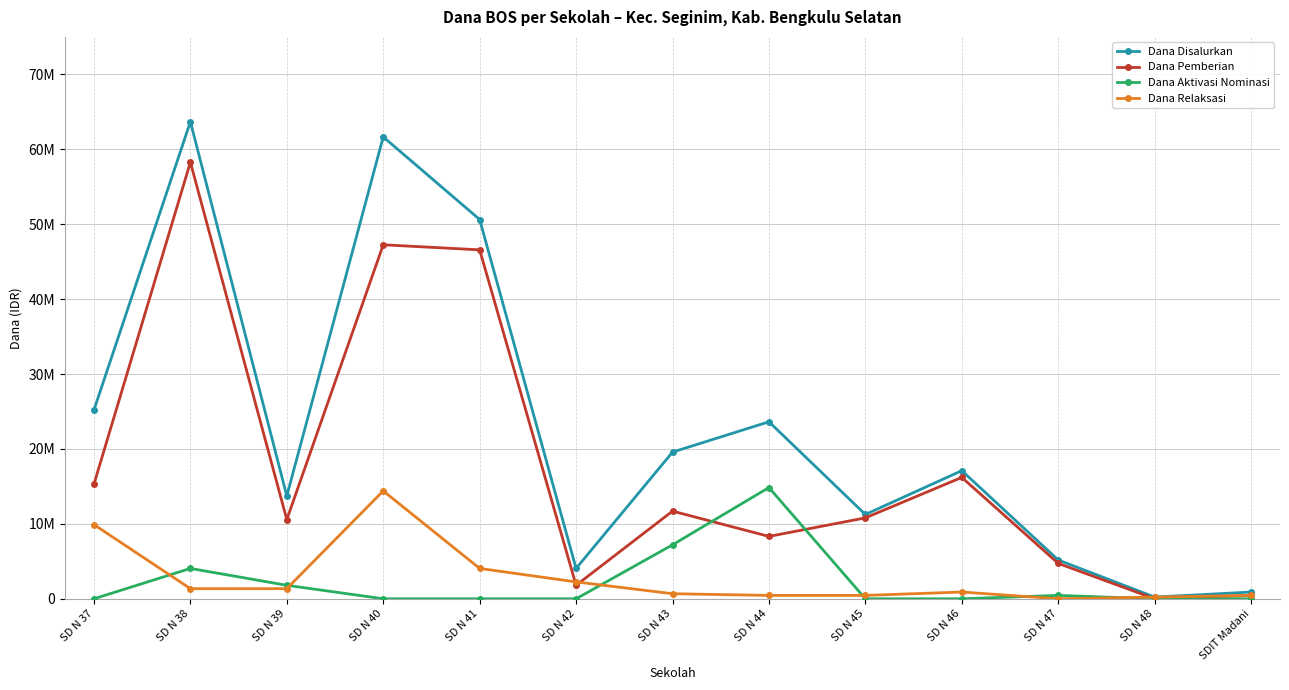

Reading left to right, list all the values displayed in this chart.

Dana Disalurkan: SD N 37=25200000	SD N 38=63675000	SD N 39=13725000	SD N 40=61650000	SD N 41=50625000	SD N 42=4050000	SD N 43=19575000	SD N 44=23625000	SD N 45=11250000	SD N 46=17100000	SD N 47=5175000	SD N 48=225000	SDIT Madani=900000
Dana Pemberian: SD N 37=15300000	SD N 38=58275000	SD N 39=10575000	SD N 40=47250000	SD N 41=46575000	SD N 42=1800000	SD N 43=11700000	SD N 44=8325000	SD N 45=10800000	SD N 46=16200000	SD N 47=4725000	SD N 48=0	SDIT Madani=450000
Dana Aktivasi Nominasi: SD N 37=0	SD N 38=4050000	SD N 39=1800000	SD N 40=0	SD N 41=0	SD N 42=0	SD N 43=7200000	SD N 44=14850000	SD N 45=0	SD N 46=0	SD N 47=450000	SD N 48=0	SDIT Madani=0
Dana Relaksasi: SD N 37=9900000	SD N 38=1350000	SD N 39=1350000	SD N 40=14400000	SD N 41=4050000	SD N 42=2250000	SD N 43=675000	SD N 44=450000	SD N 45=450000	SD N 46=900000	SD N 47=0	SD N 48=225000	SDIT Madani=450000